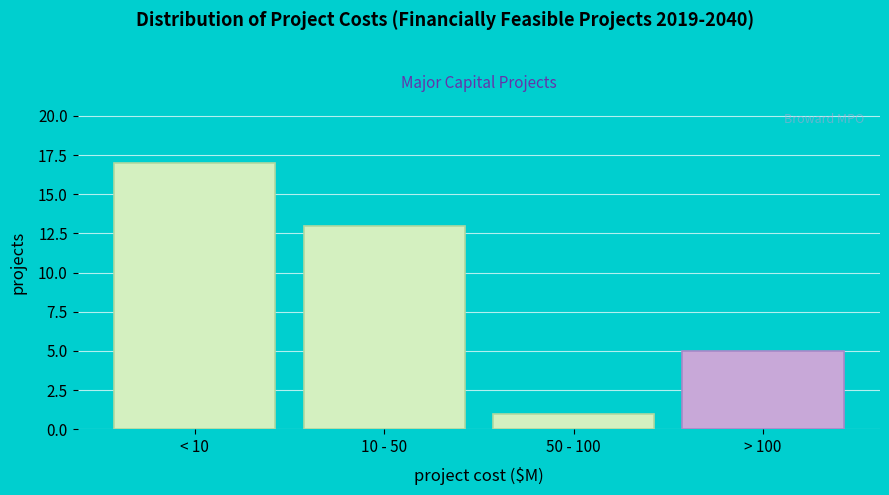

Reading left to right, what are all the values shown in this chart?

< 10=17	10 - 50=13	50 - 100=1	> 100=5